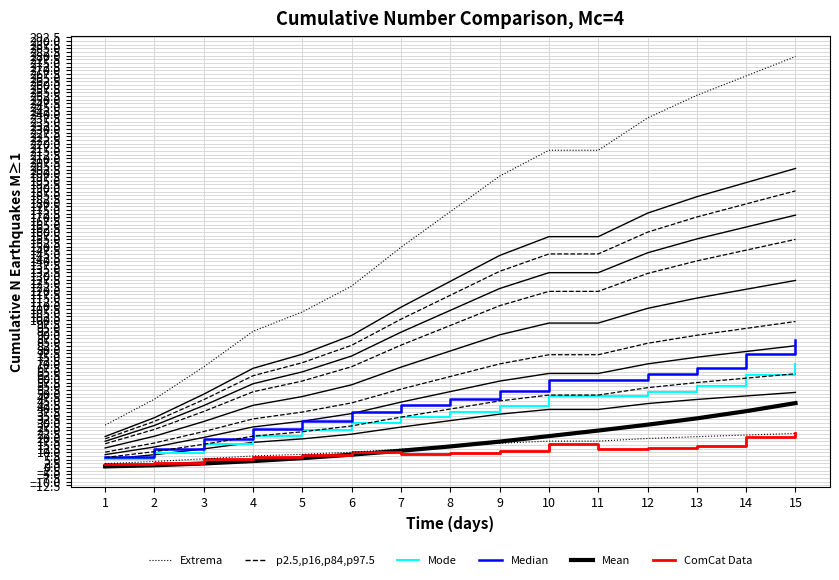

Which series has the largest range (max minus min)?

Extrema